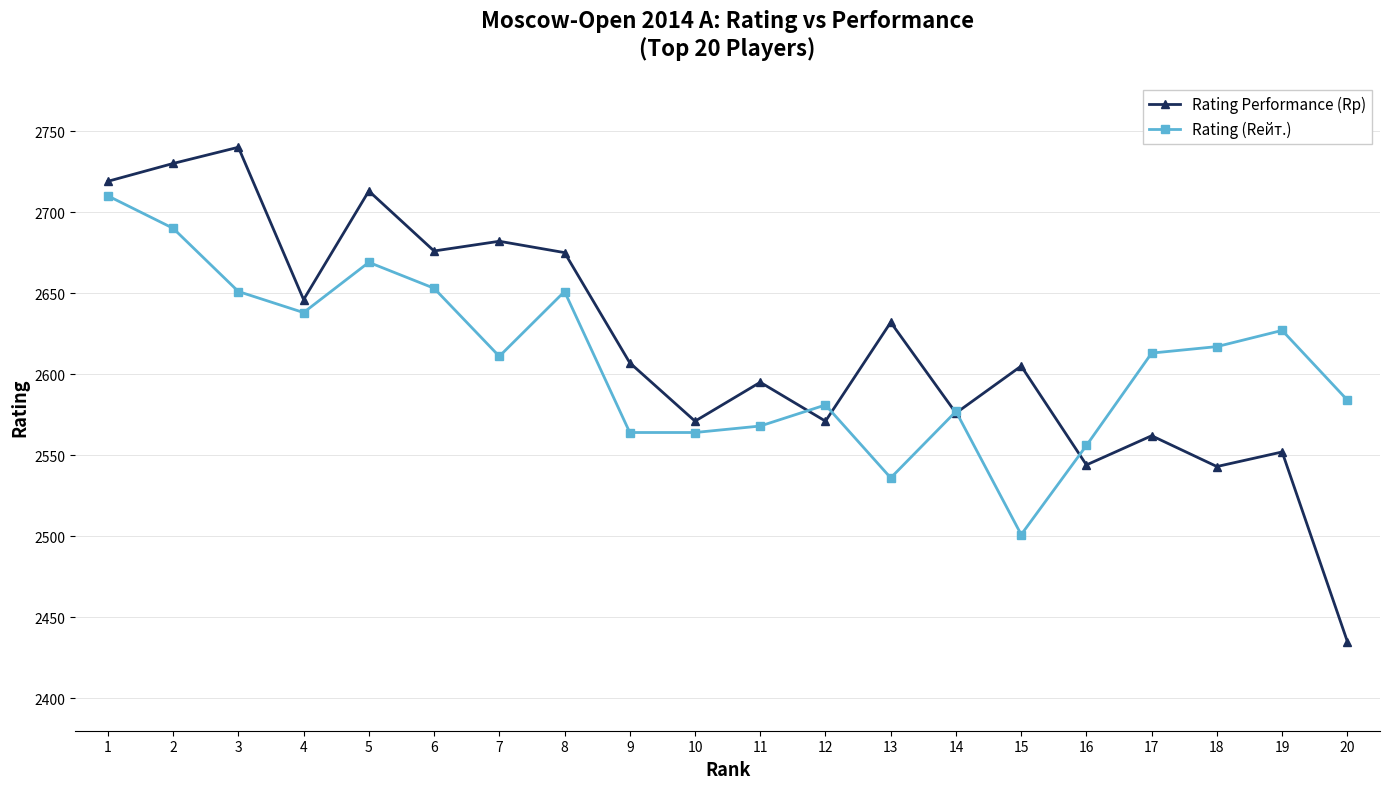

True or false: Rating (Rейт.) has a value of 1449 at 8.

False